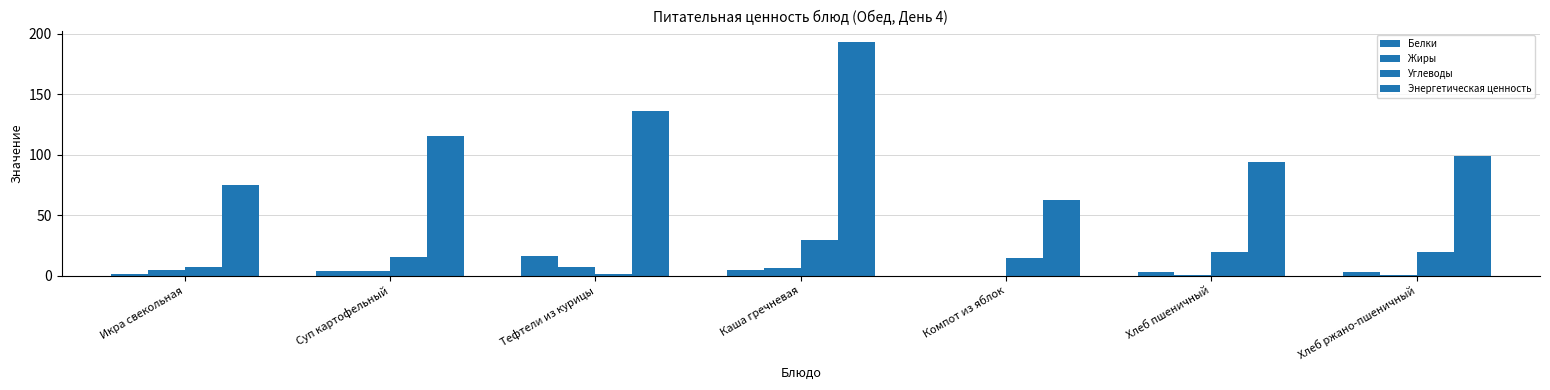

Rank the series by their maximum value, from highest to lowest.

Энергетическая ценность, Углеводы, Белки, Жиры